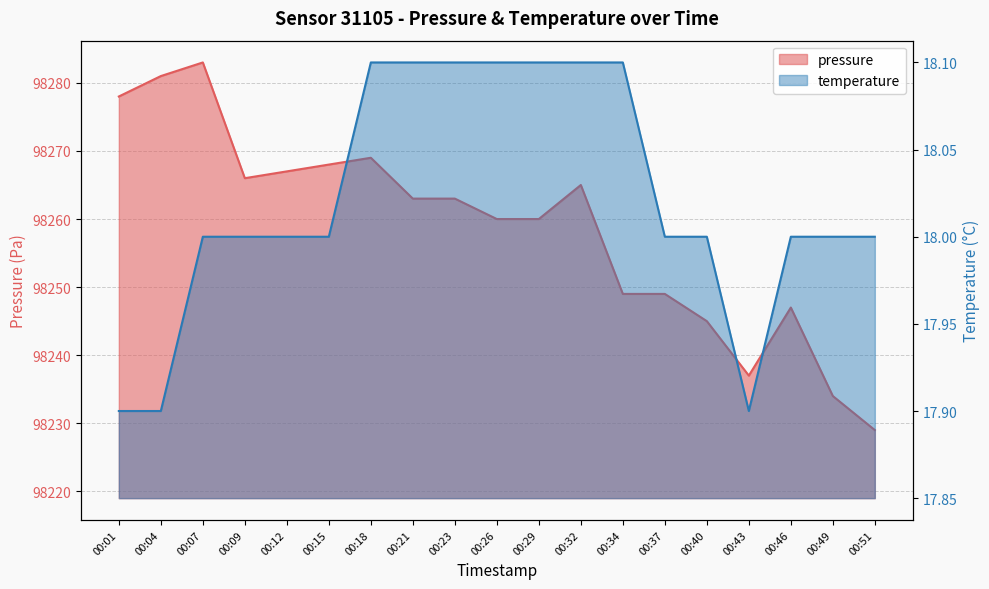

Which series has the largest range (max minus min)?

pressure